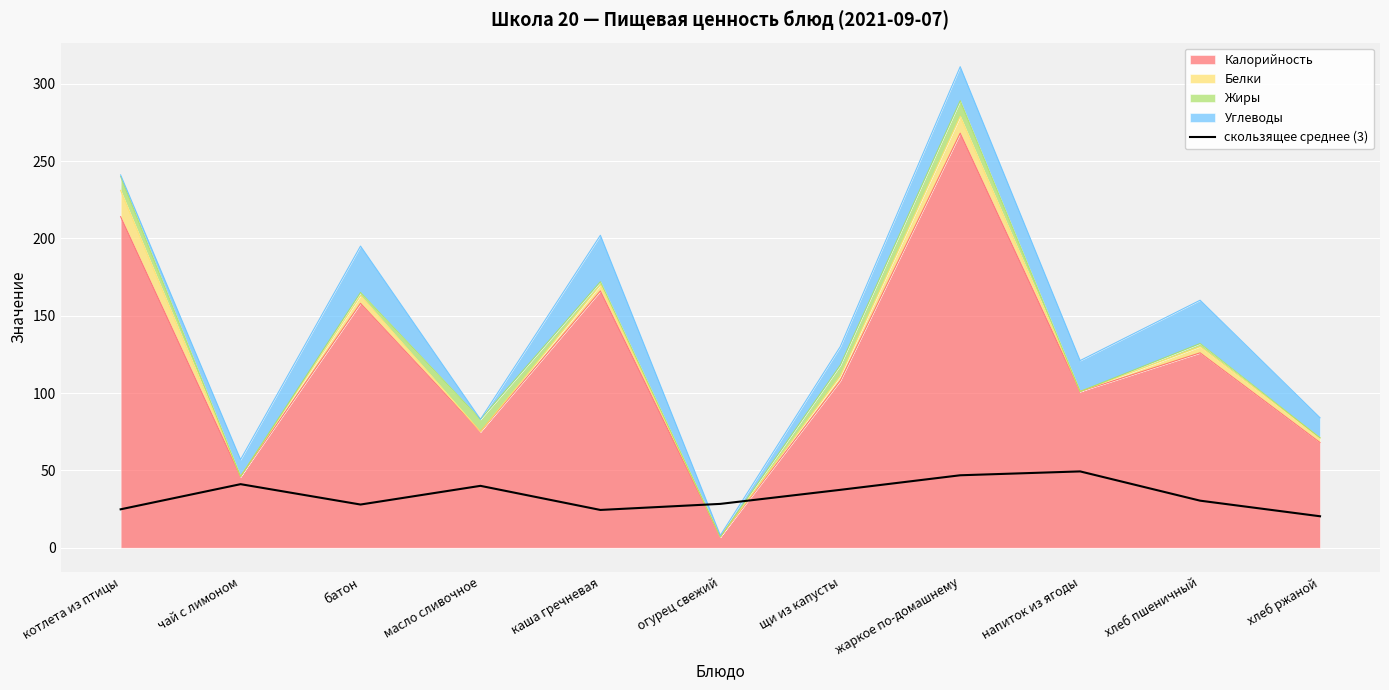

Reading left to right, what are all the values shown in this chart?

котлета из птицы=24.8	чай с лимоном=41.1	батон=27.9	масло сливочное=40.0	каша гречневая=24.4	огурец свежий=28.3	щи из капусты=37.4	жаркое по-домашнему=46.8	напиток из ягоды=49.3	хлеб пшеничный=30.4	хлеб ржаной=20.3